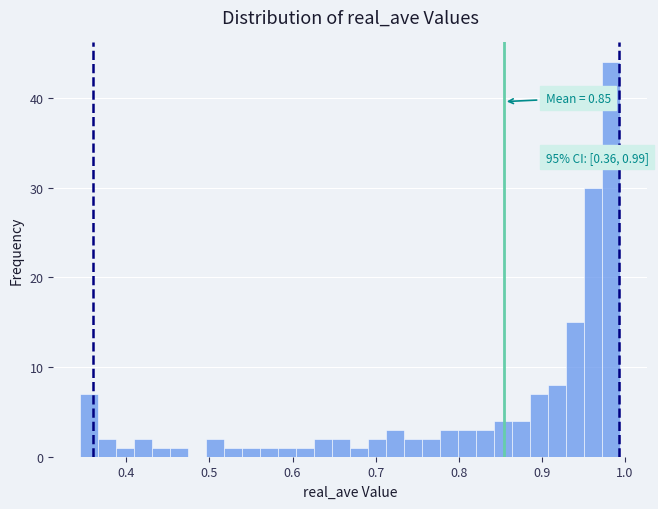

Read against the x-axis, roughly where is the centre of the tallest bar?

0.98